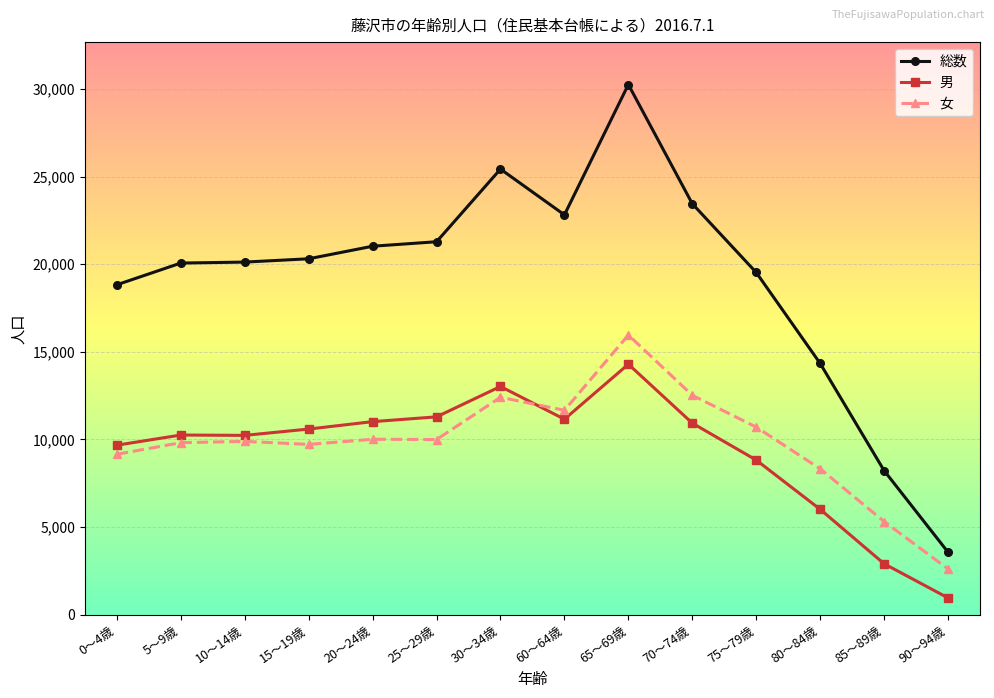

Which series has the widest spread of values?

総数